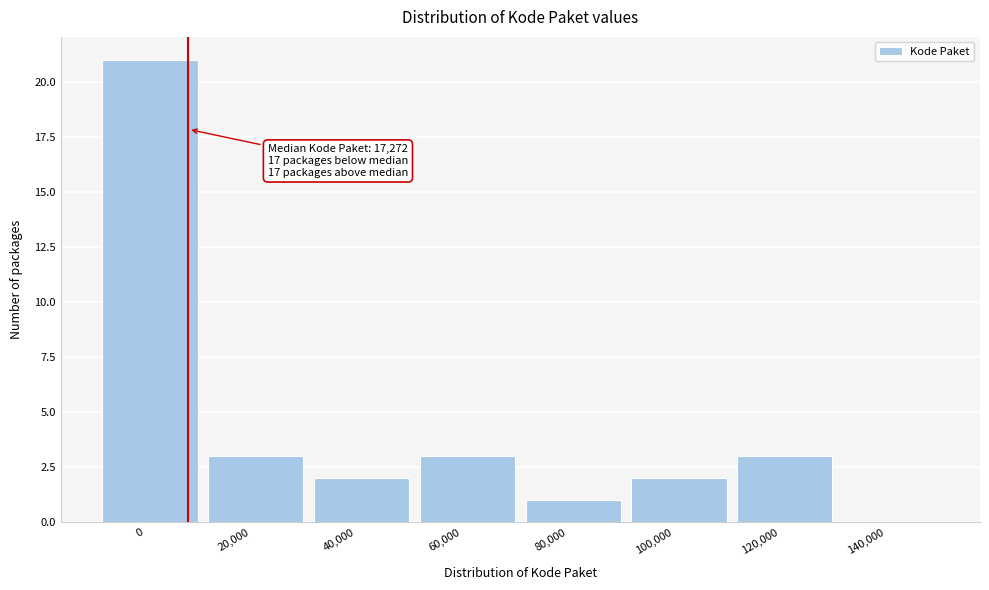

Reading left to right, list all the values displayed in this chart.

0=21	20,000=3	40,000=2	60,000=3	80,000=1	100,000=2	120,000=3	140,000=0